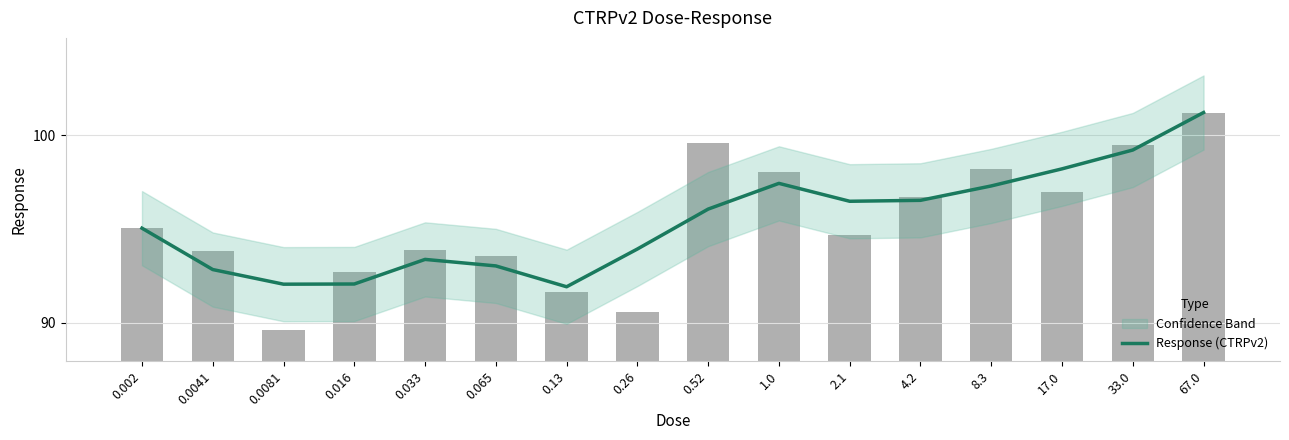

How many data points are above 96?

8